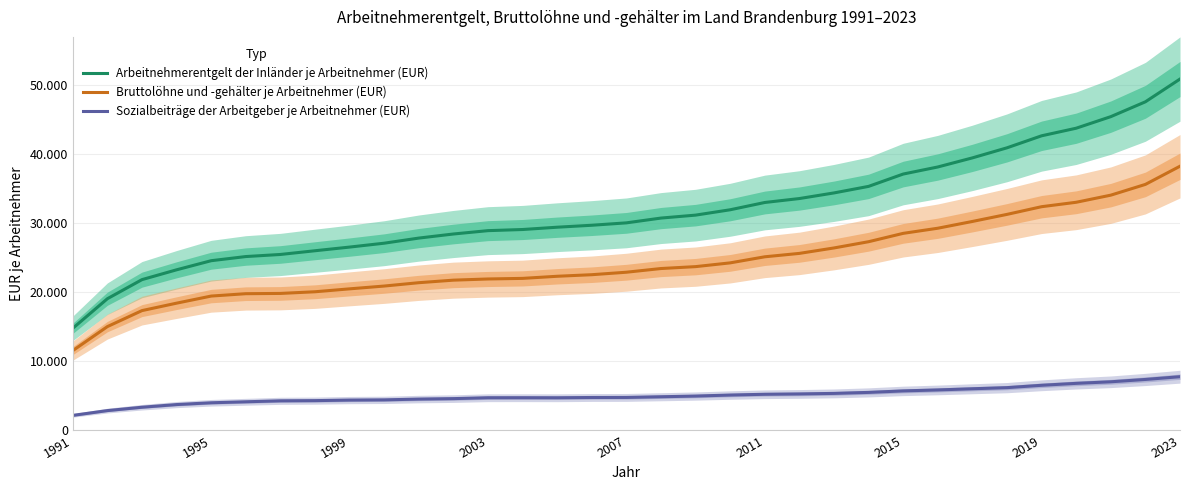

How many values in the Arbeitnehmerentgelt der Inländer je Arbeitnehmer (EUR) series are below 30018?

16